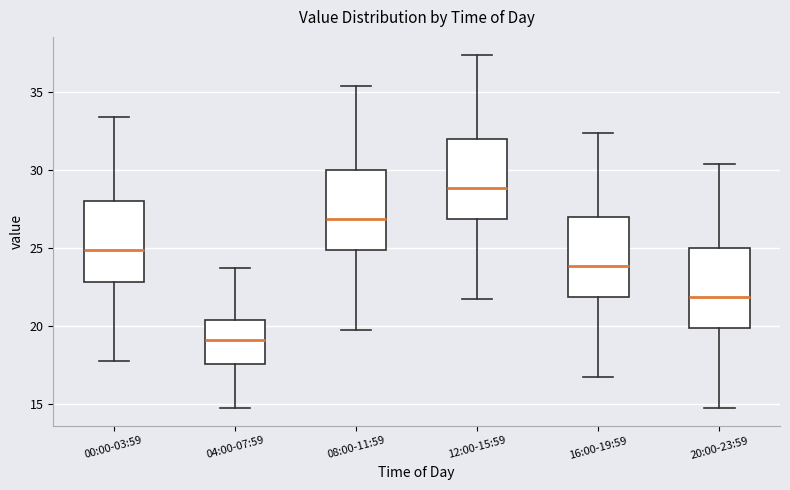

Where is the upper edge of the box for 00:00-03:59 on the y-axis? The values are not printed on the chart, so give them approximately, as read against the axis.

28.0